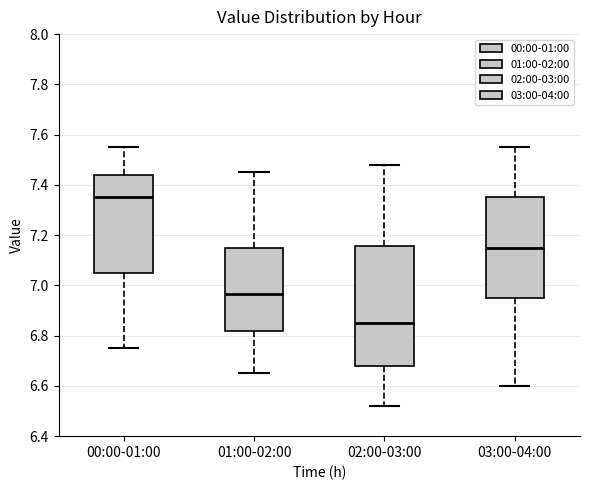

Reading left to right, read every box against the y-axis: the position of its median line, the range the box covers, and the ends of its whiskers. The values are not printed on the chart, so give them approximately, as read against the axis.

00:00-01:00: median 7.36, box 7.06 to 7.44, whiskers 6.76 to 7.56
01:00-02:00: median 6.96, box 6.82 to 7.16, whiskers 6.66 to 7.46
02:00-03:00: median 6.86, box 6.68 to 7.16, whiskers 6.52 to 7.48
03:00-04:00: median 7.16, box 6.96 to 7.36, whiskers 6.60 to 7.56